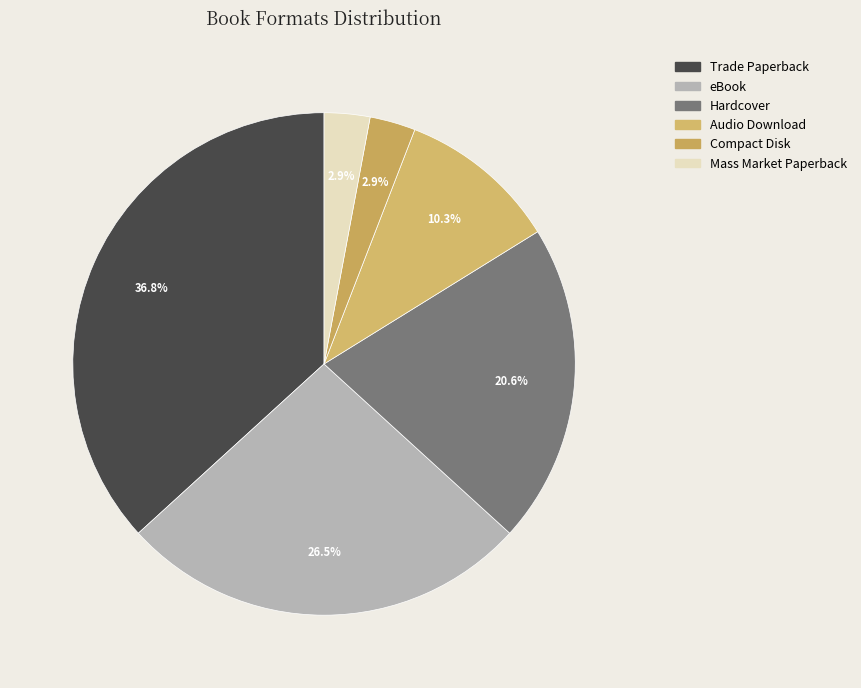

Does Compact Disk account for over 50% of the chart?

No